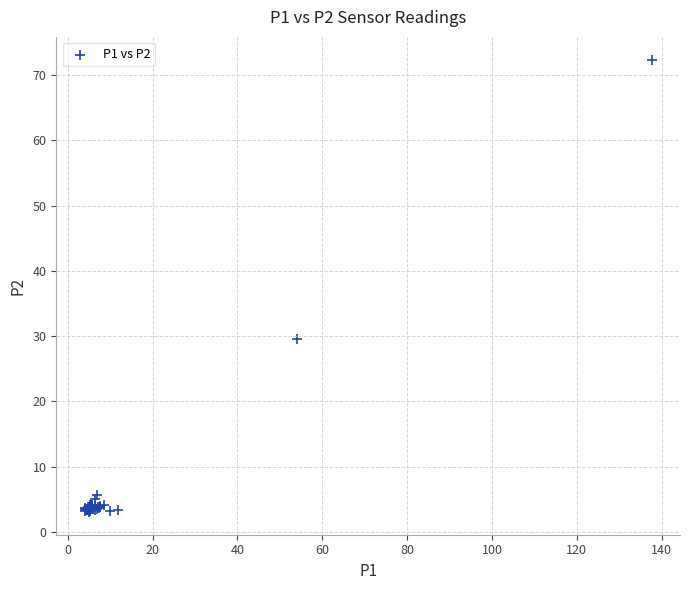

What Y value in the scatter plot is closest to 37?

29.5